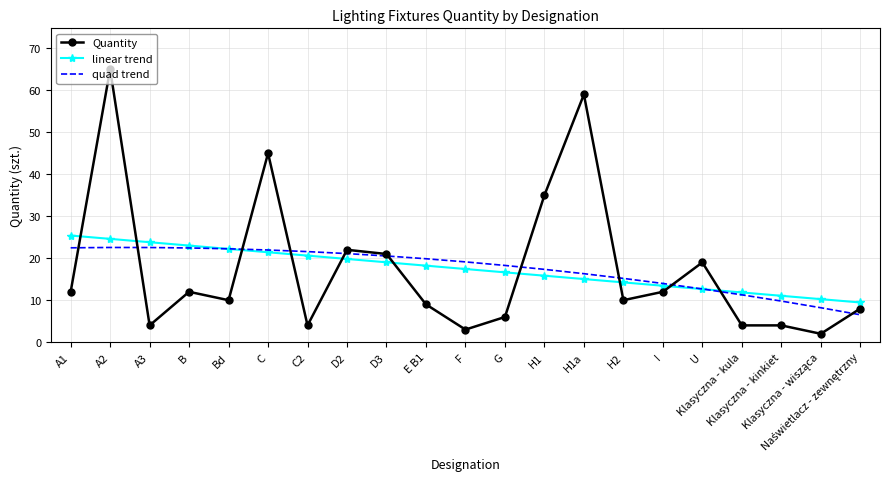

What are all the series names shown in the legend?

Quantity, linear trend, quad trend